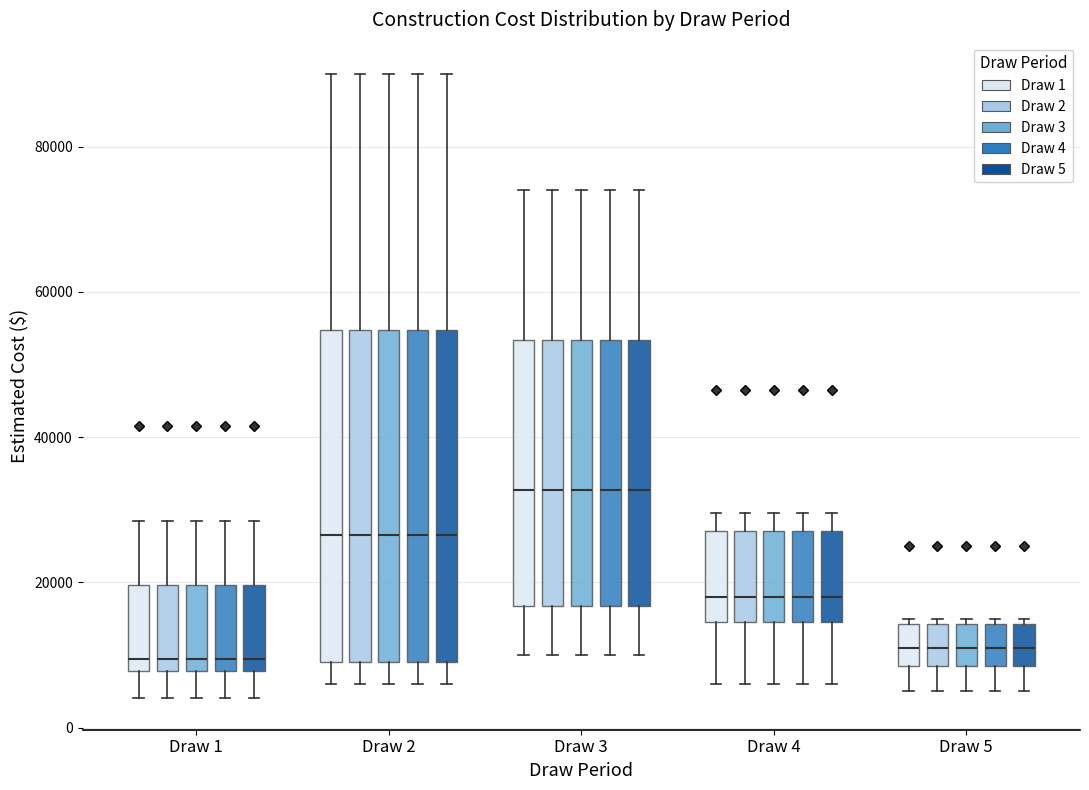

Where is the upper edge of the box for Draw 2 (Draw 3) on the y-axis? The values are not printed on the chart, so give them approximately, as read against the axis.

54000